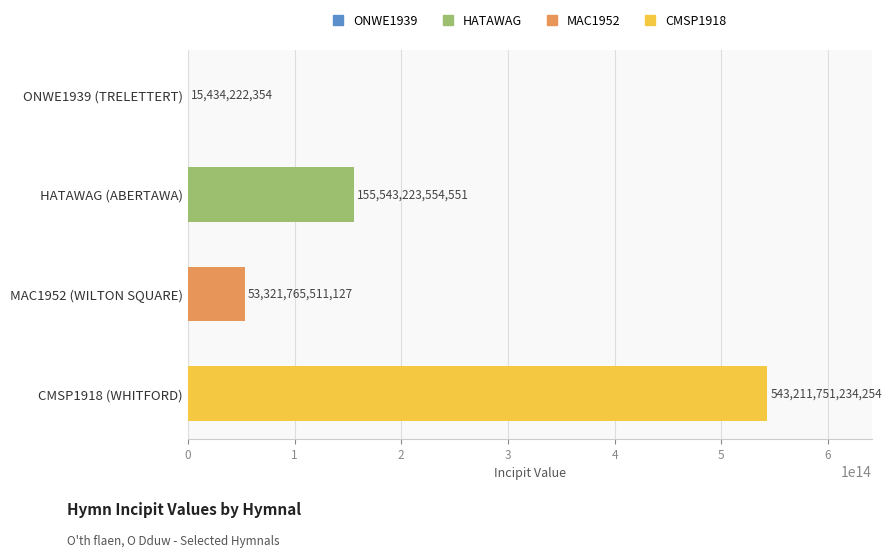

What is the change in value from ONWE1939 (TRELETTERT) to HATAWAG (ABERTAWA)?

+155527789332197